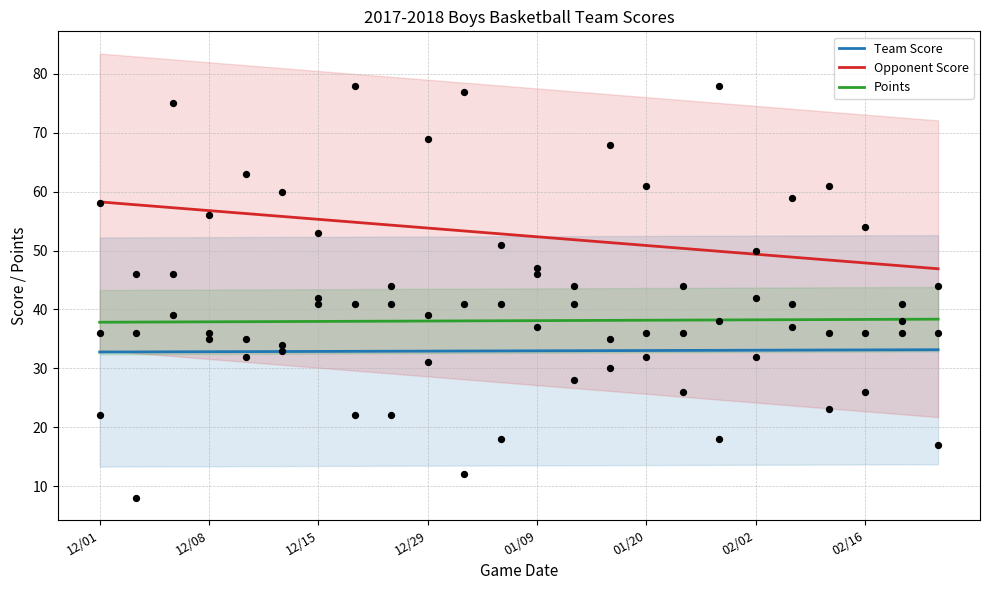

Which series reaches the minimum Y coordinate?

Team Score